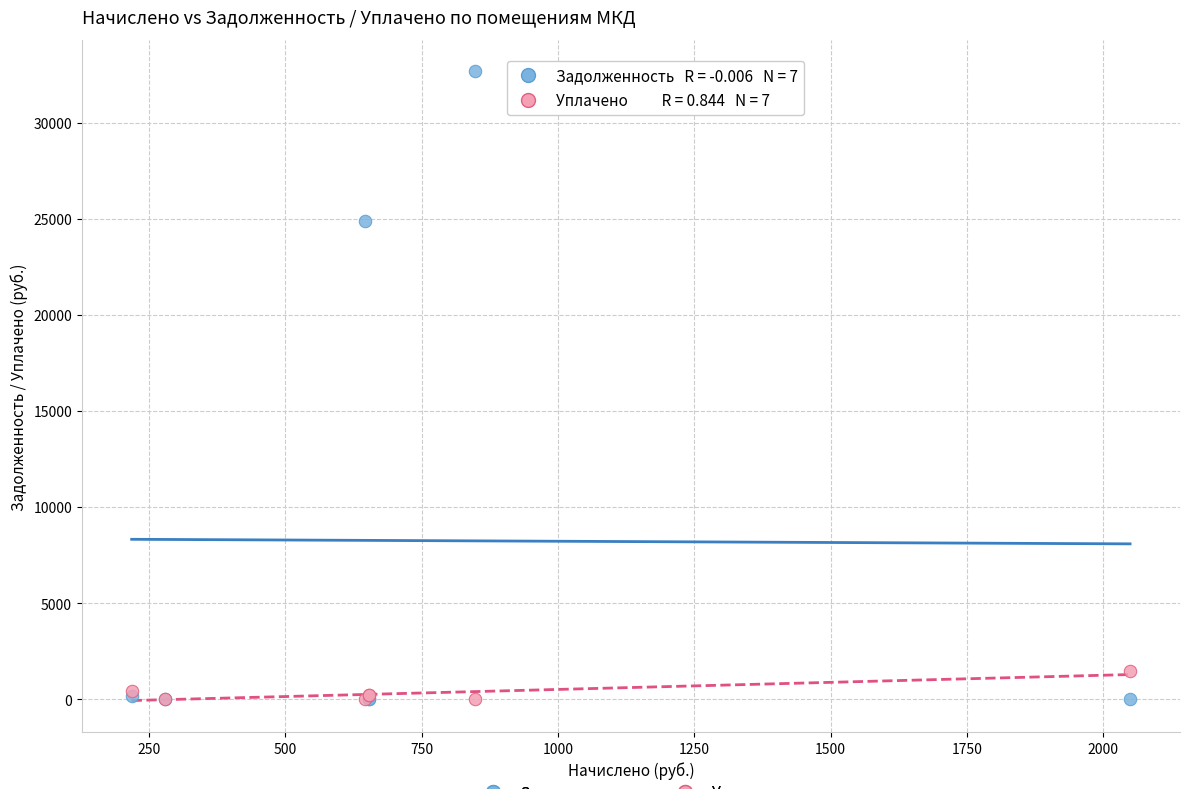

Across all series, what Y value is closest to 16337?

24870.9